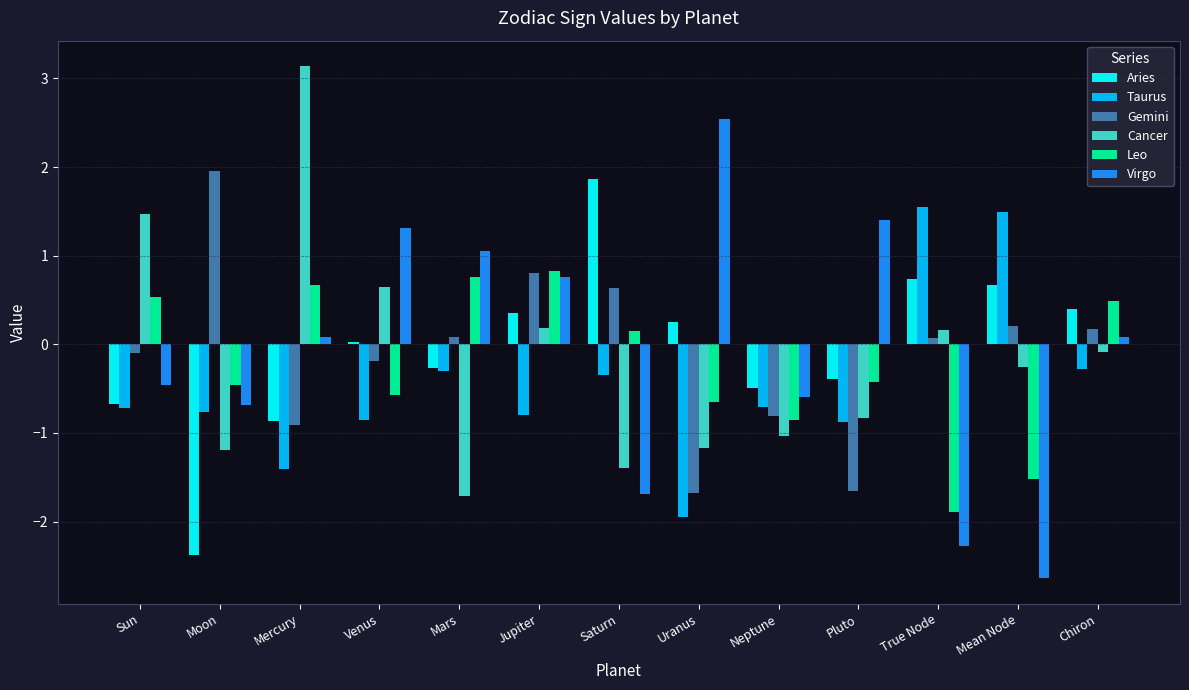

Read the Virgo value at Pluto.

1.4